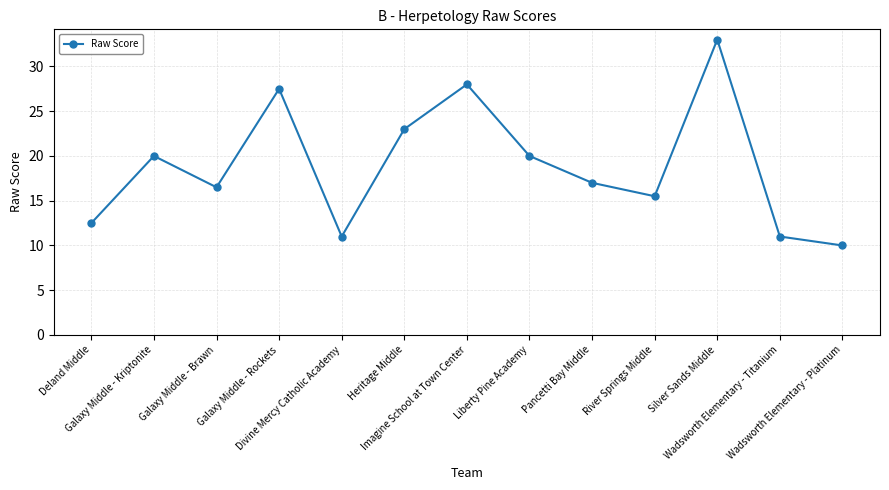

What is the label of the 12th point from the left?

Wadsworth Elementary - Titanium